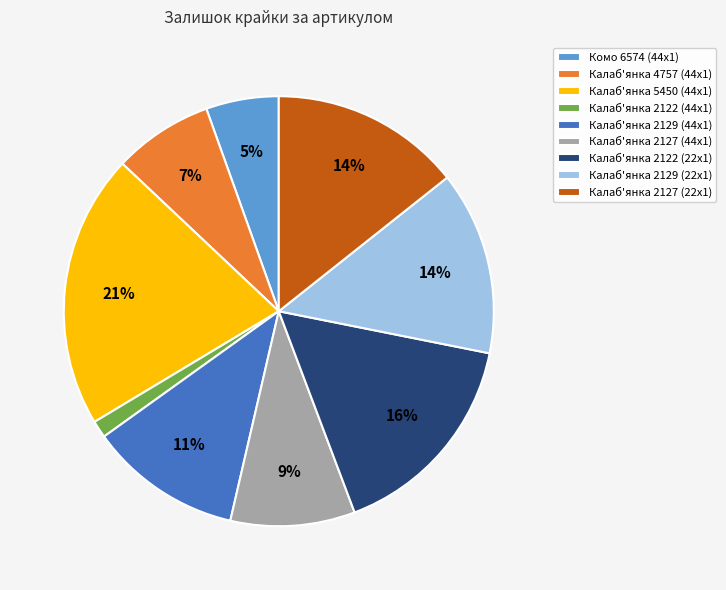

Is it true that Калаб'янка 2127 (22x1) is 5% of the pie?

False